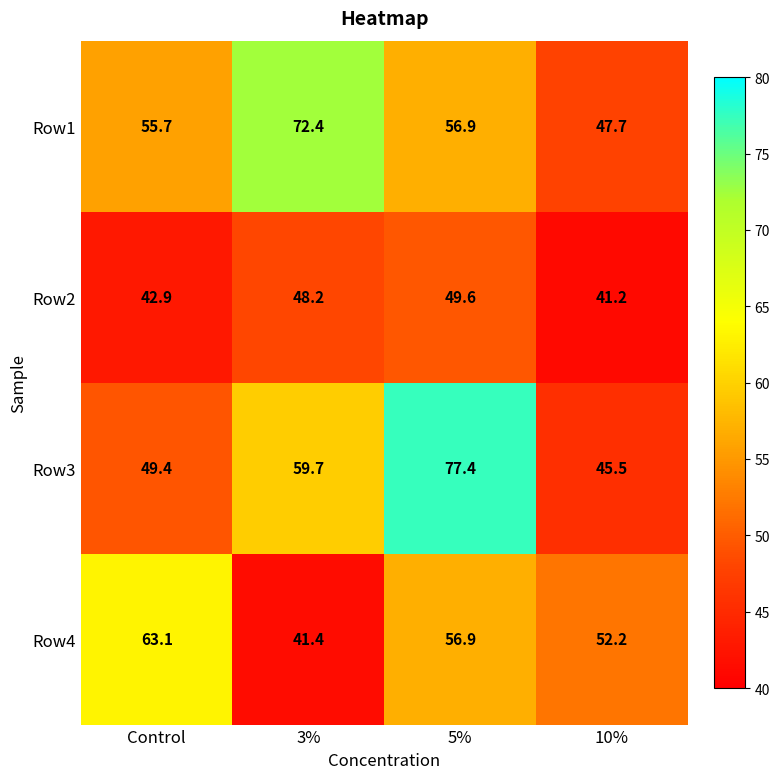

What is the spread (max minus min) of values at Control?

20.2